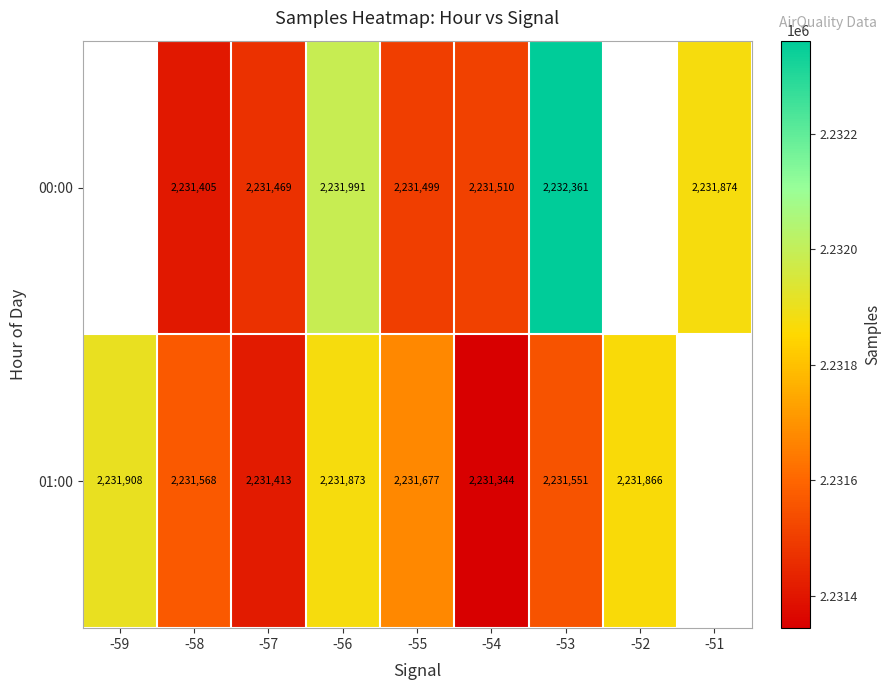

What is the sum of the 01:00 values at -54 and -59?

4463252